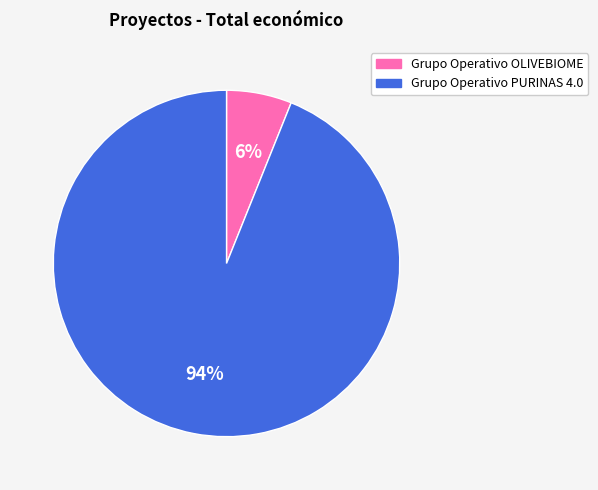

Count the number of slices in the pie.

2